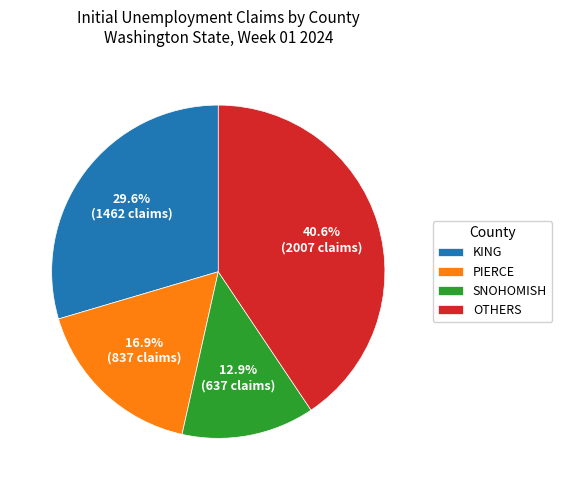

Does KING account for over 50% of the chart?

No